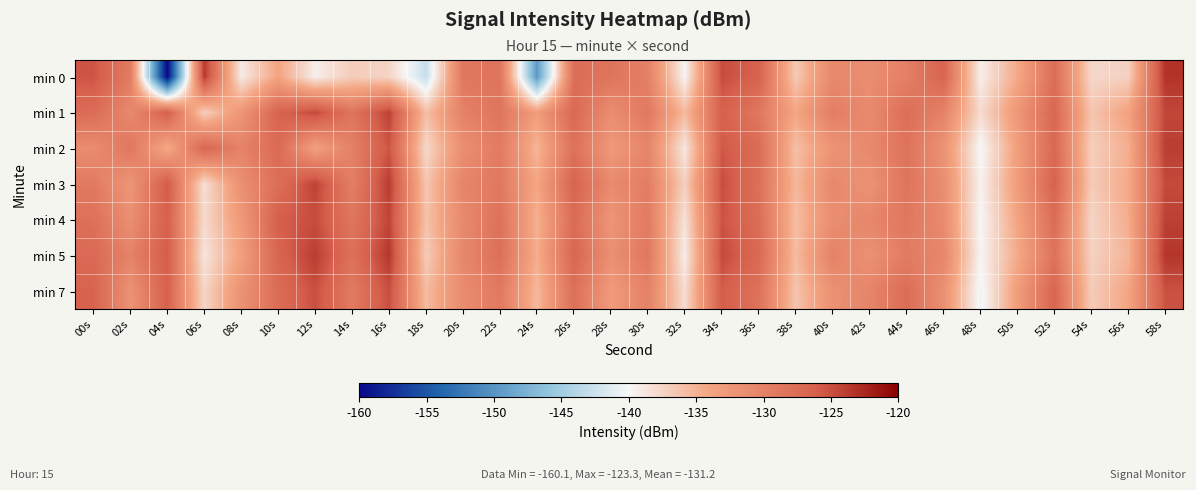

What is the smallest value displayed?

-160.1